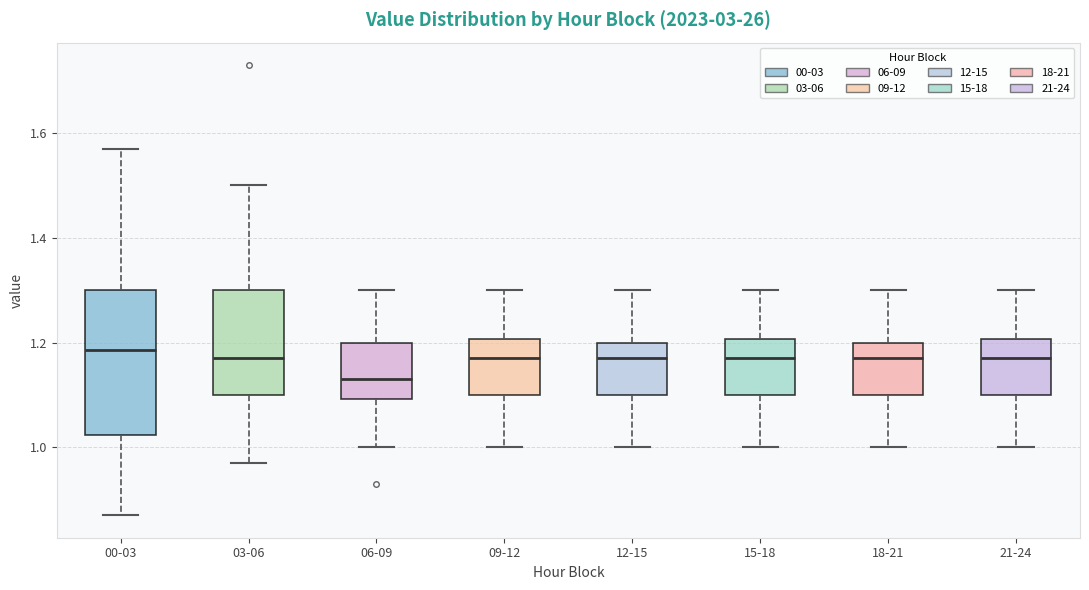

Where is the upper edge of the box for 03-06 on the y-axis? The values are not printed on the chart, so give them approximately, as read against the axis.

1.30